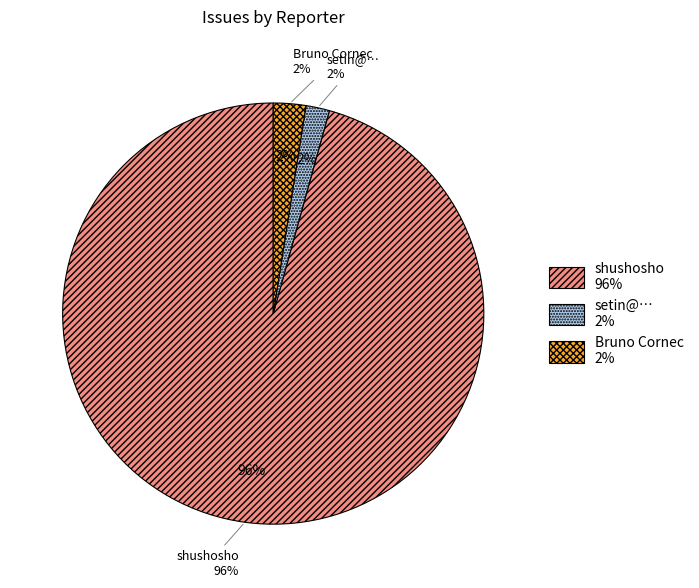

What percentage is the setin@… slice, to the nearest percent?

2%